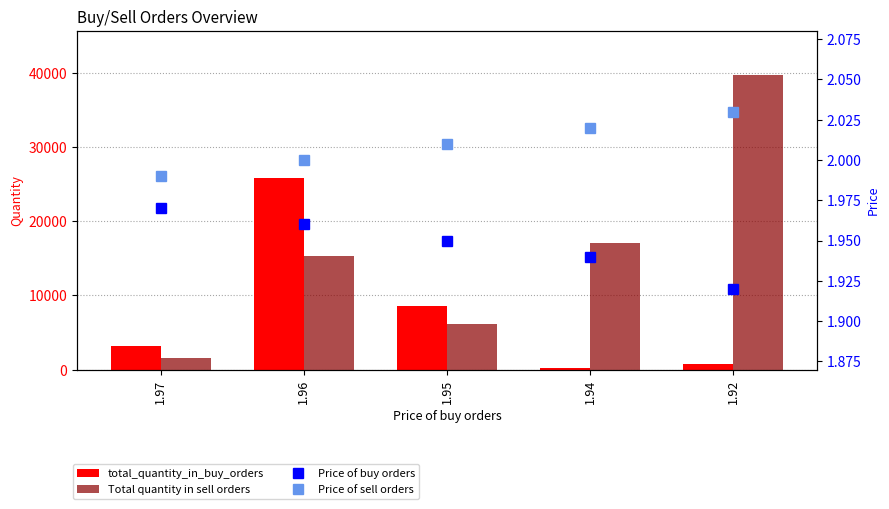

At which label is Price of buy orders closest to 1?

1.92